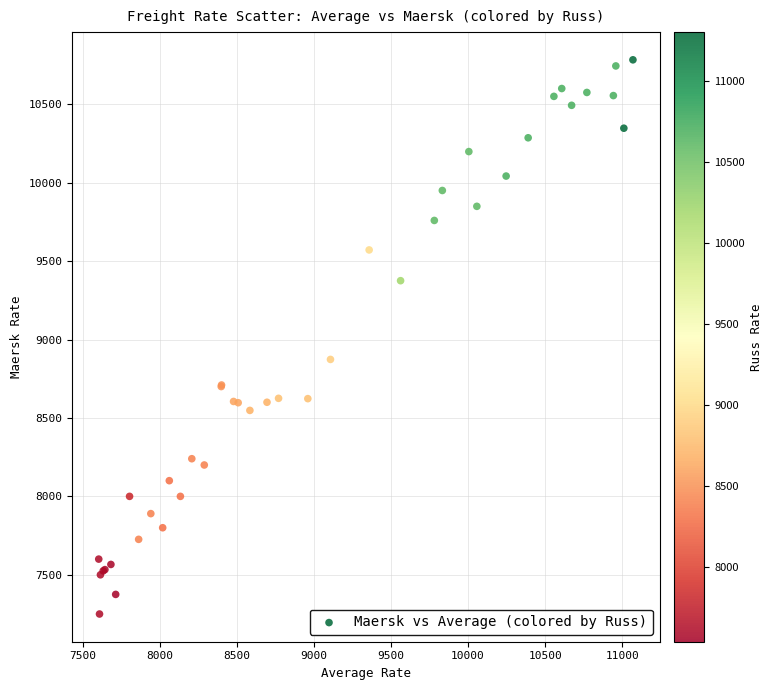

What Y value in the scatter plot is closest to 9016?

8873